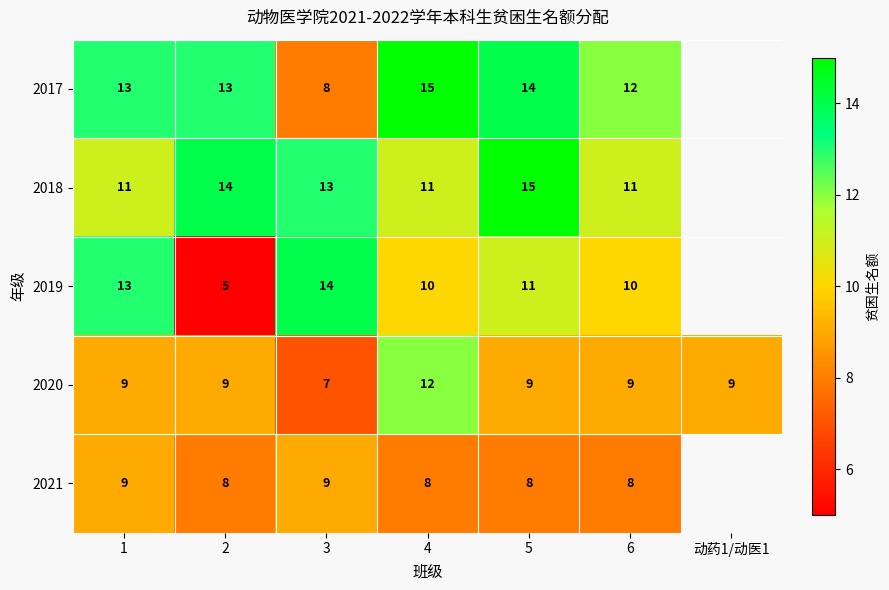

How many series are shown in this chart?

5